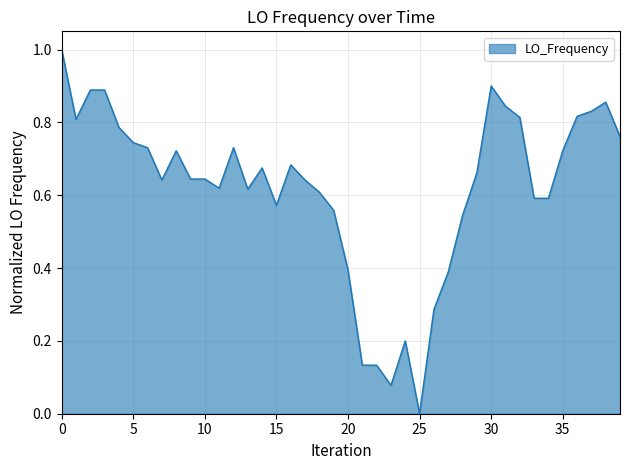

True or false: there are more than 2 points higher than both neighbors.

True